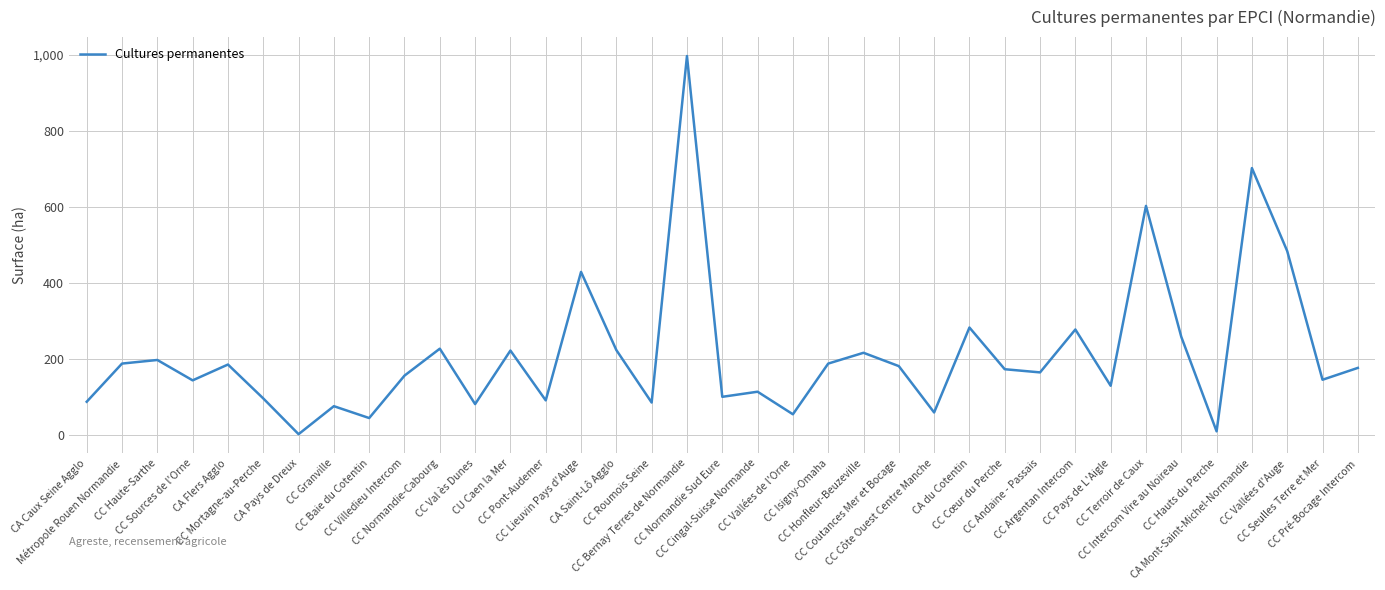

What is the difference between the maximum and minimum values?

996.0